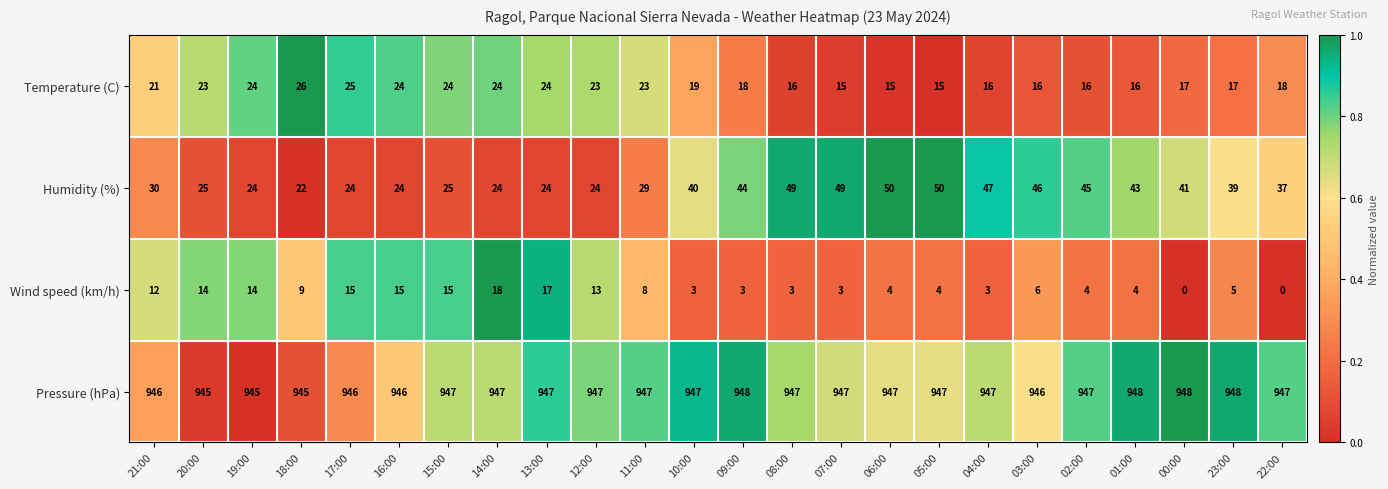

What is the difference between the Humidity (%) values at 09:00 and 15:00?

19